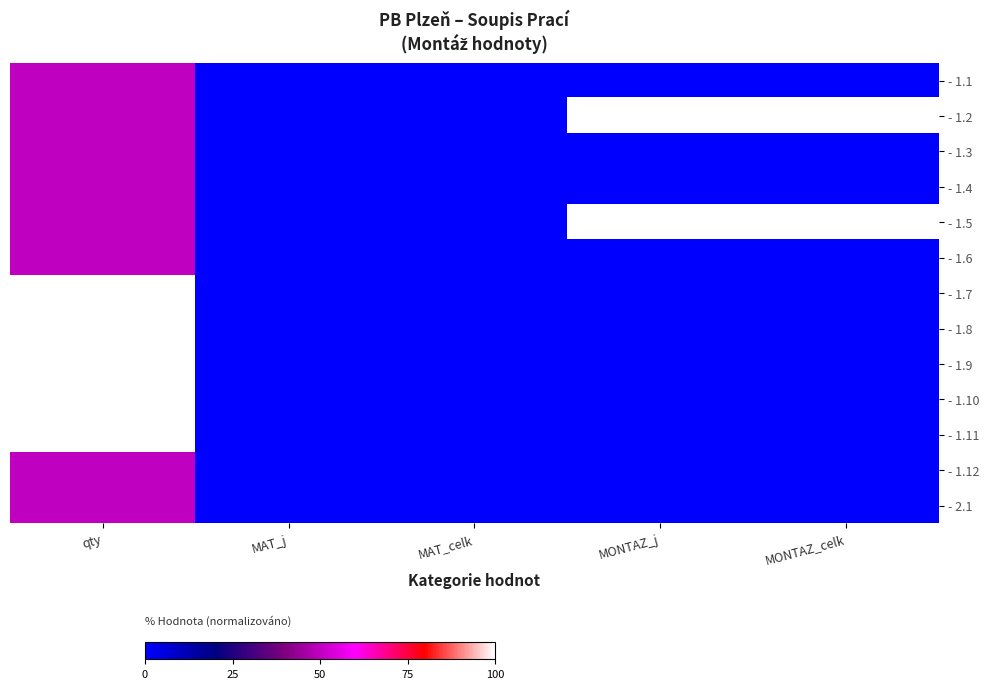

Reading right to left, list all the values displayed in this chart.

- 1.1: MONTAZ_celk=0	MONTAZ_j=0	MAT_celk=0	MAT_j=0	qty=50
- 1.2: MONTAZ_celk=100	MONTAZ_j=100	MAT_celk=0	MAT_j=0	qty=50
- 1.3: MONTAZ_celk=0	MONTAZ_j=0	MAT_celk=0	MAT_j=0	qty=50
- 1.4: MONTAZ_celk=0	MONTAZ_j=0	MAT_celk=0	MAT_j=0	qty=50
- 1.5: MONTAZ_celk=100	MONTAZ_j=100	MAT_celk=0	MAT_j=0	qty=50
- 1.6: MONTAZ_celk=0	MONTAZ_j=0	MAT_celk=0	MAT_j=0	qty=50
- 1.7: MONTAZ_celk=0	MONTAZ_j=0	MAT_celk=0	MAT_j=0	qty=100
- 1.8: MONTAZ_celk=0	MONTAZ_j=0	MAT_celk=0	MAT_j=0	qty=100
- 1.9: MONTAZ_celk=0	MONTAZ_j=0	MAT_celk=0	MAT_j=0	qty=100
- 1.10: MONTAZ_celk=0	MONTAZ_j=0	MAT_celk=0	MAT_j=0	qty=100
- 1.11: MONTAZ_celk=0	MONTAZ_j=0	MAT_celk=0	MAT_j=0	qty=100
- 1.12: MONTAZ_celk=0	MONTAZ_j=0	MAT_celk=0	MAT_j=0	qty=50
- 2.1: MONTAZ_celk=0	MONTAZ_j=0	MAT_celk=0	MAT_j=0	qty=50